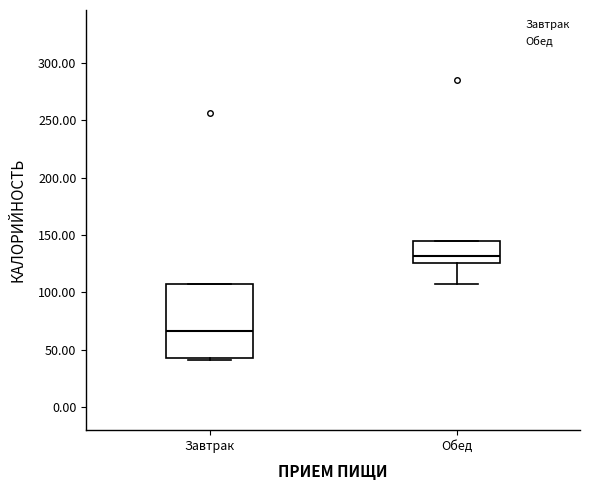

Reading left to right, read every box against the y-axis: the position of its median line, the range the box covers, and the ends of its whiskers. The values are not printed on the chart, so give them approximately, as read against the axis.

Завтрак: median 65, box 45 to 105, whiskers 40 to 105
Обед: median 130, box 125 to 145, whiskers 105 to 145